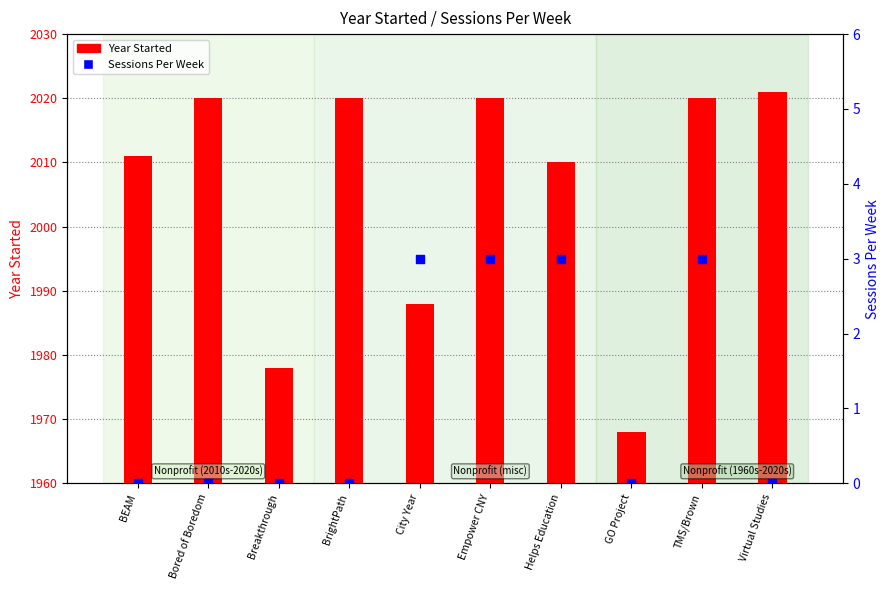

Which series contains the highest Y value?

Year Started